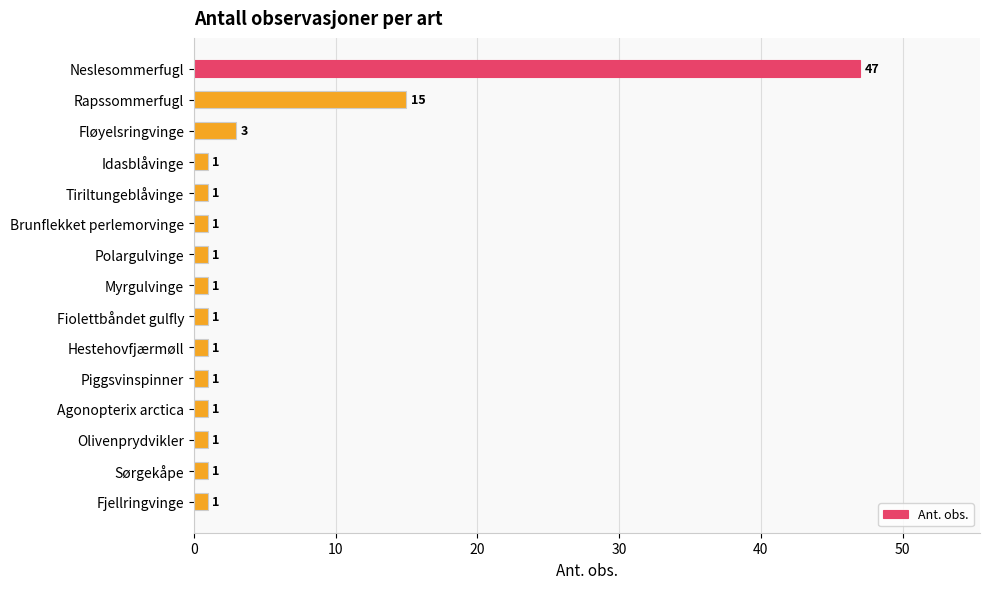

True or false: the data shows 3 at Fløyelsringvinge.

True